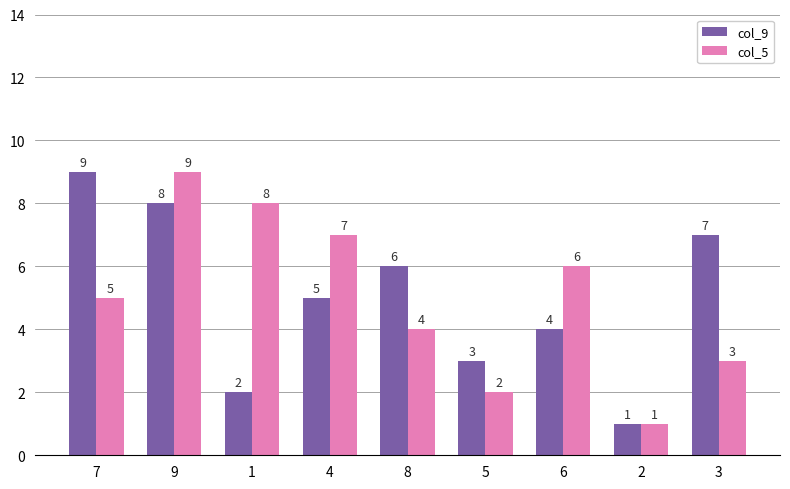

Count the number of categories in the chart.

9